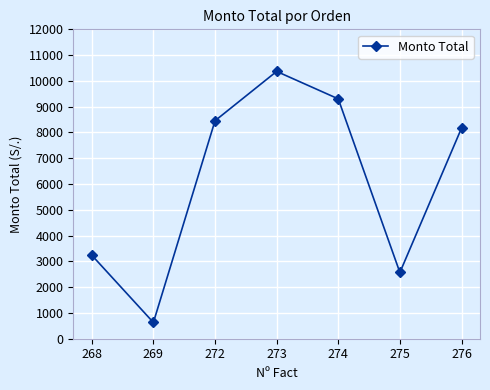

Where is the data nearest to the value 5499?

268